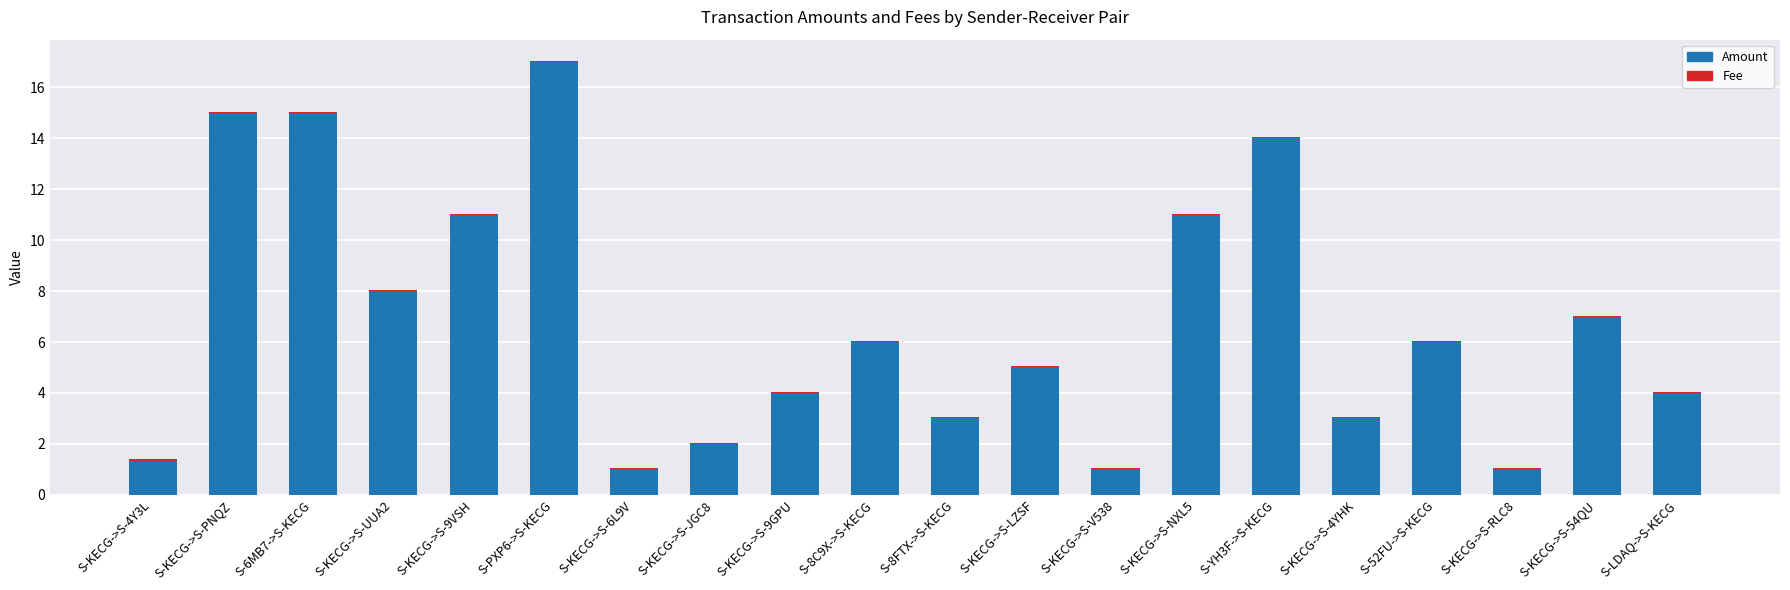

What is the sum of all Amount values?

135.3